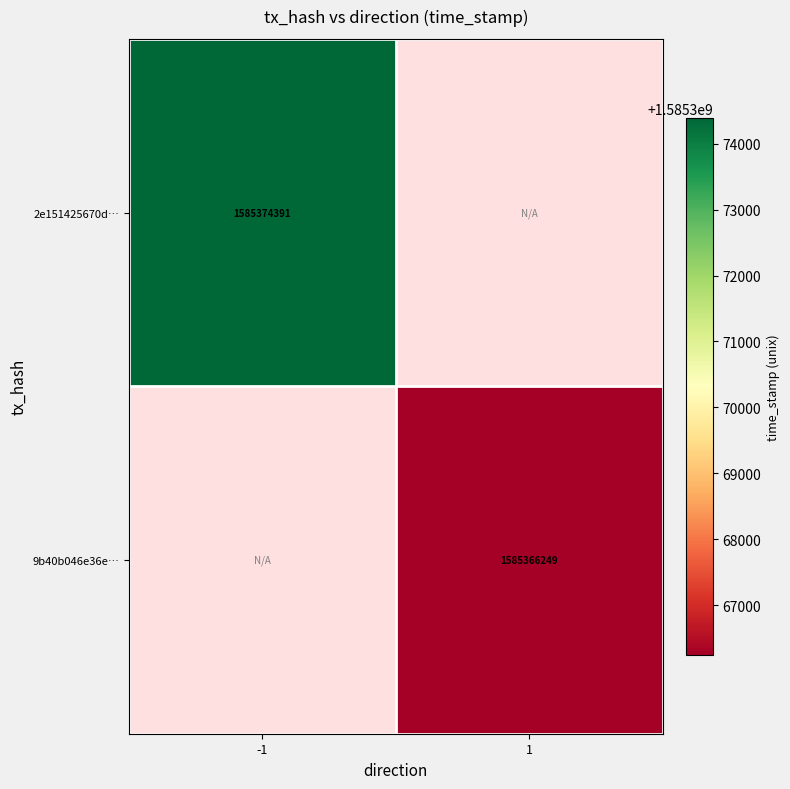

True or false: 9b40b046e36e… has a value of 431853649 at 1.

False